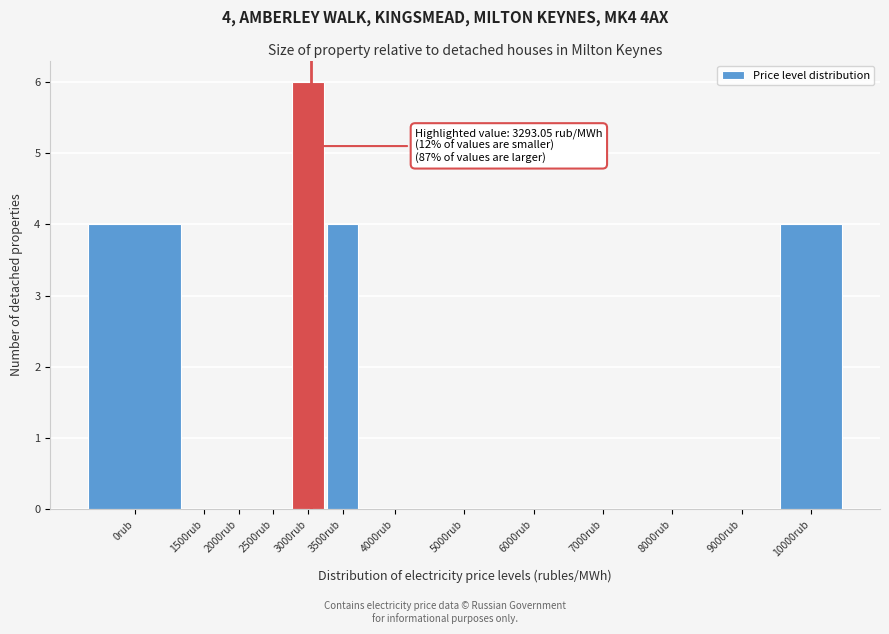

Reading left to right, transcribe all the data shown in this chart.

0rub=4	1500rub=0	2000rub=0	2500rub=0	3000rub=6	3500rub=4	4000rub=0	5000rub=0	6000rub=0	7000rub=0	8000rub=0	9000rub=0	10000rub=4